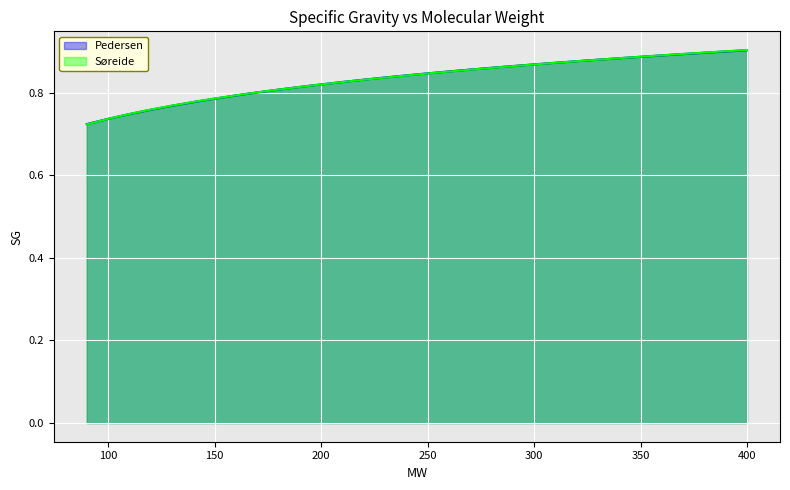

Between 330 and 380, which series saw the biggest shift?

Søreide